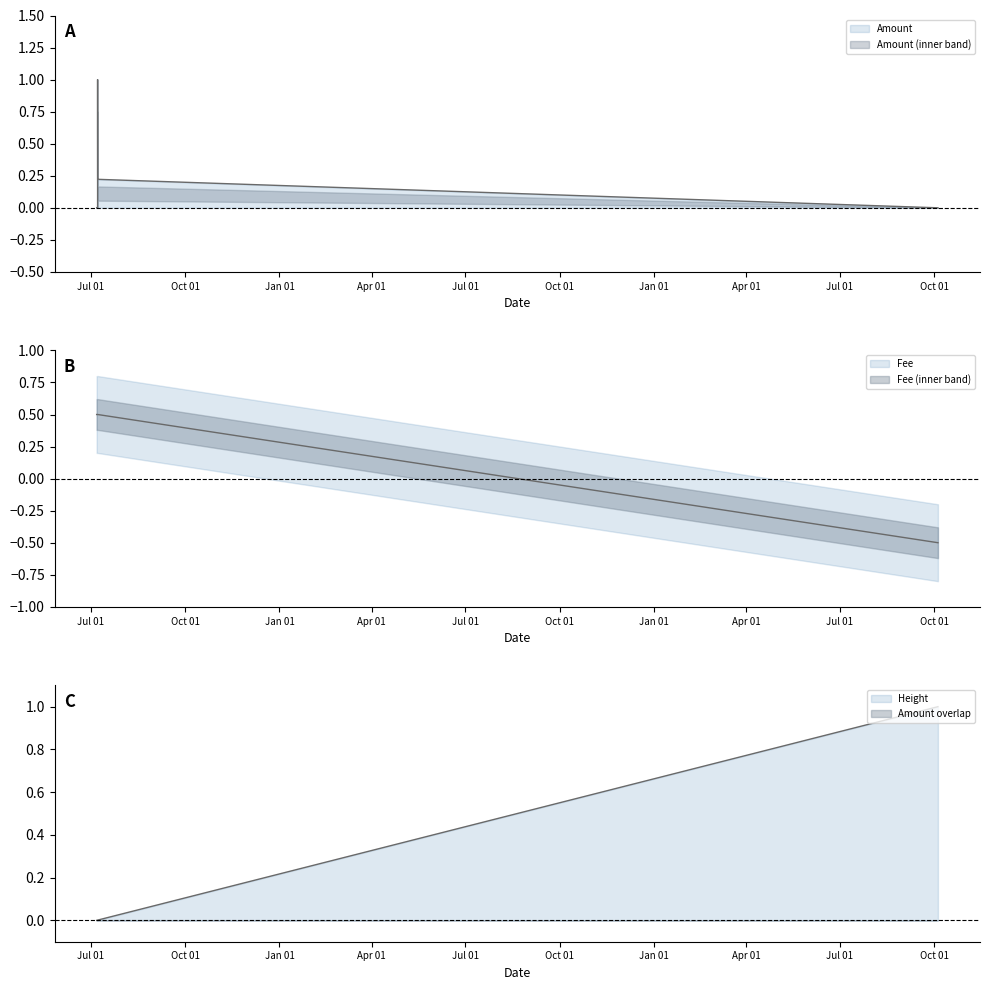

What value does the Fee series have at 2017-07-06 20:18:07?

0.5